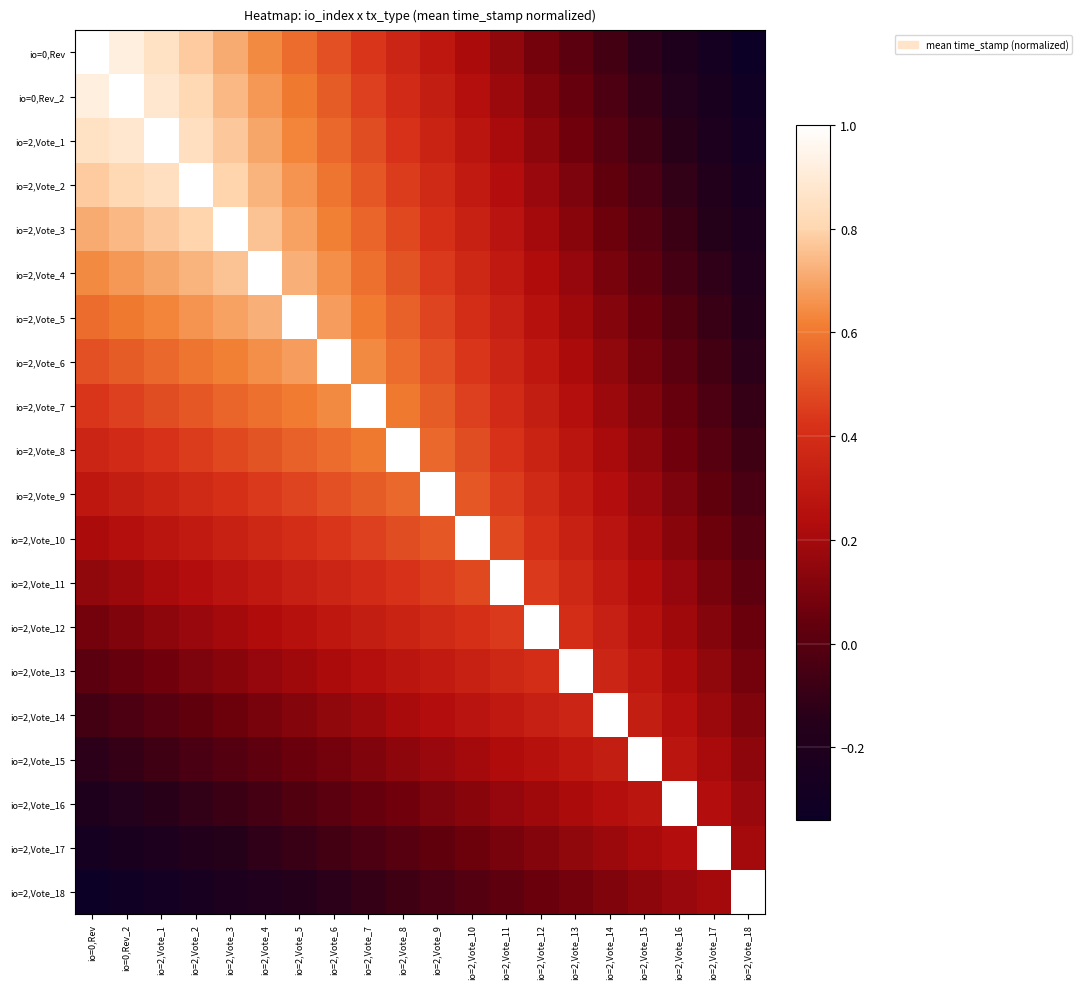

What is the greatest value displayed?

1.0